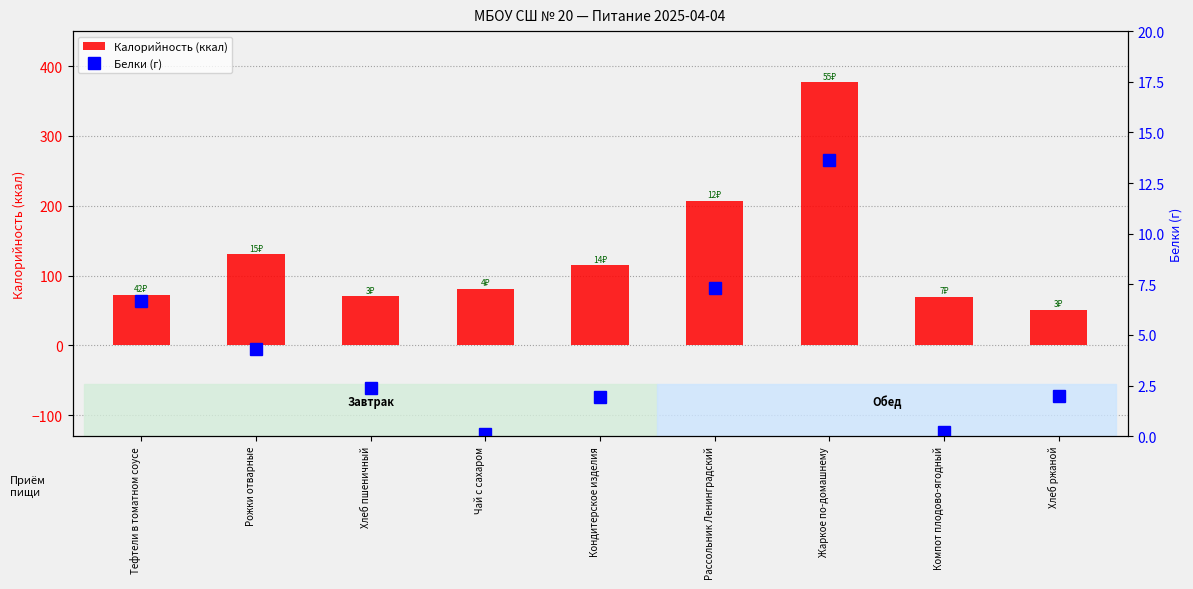

How many series are shown in this chart?

2